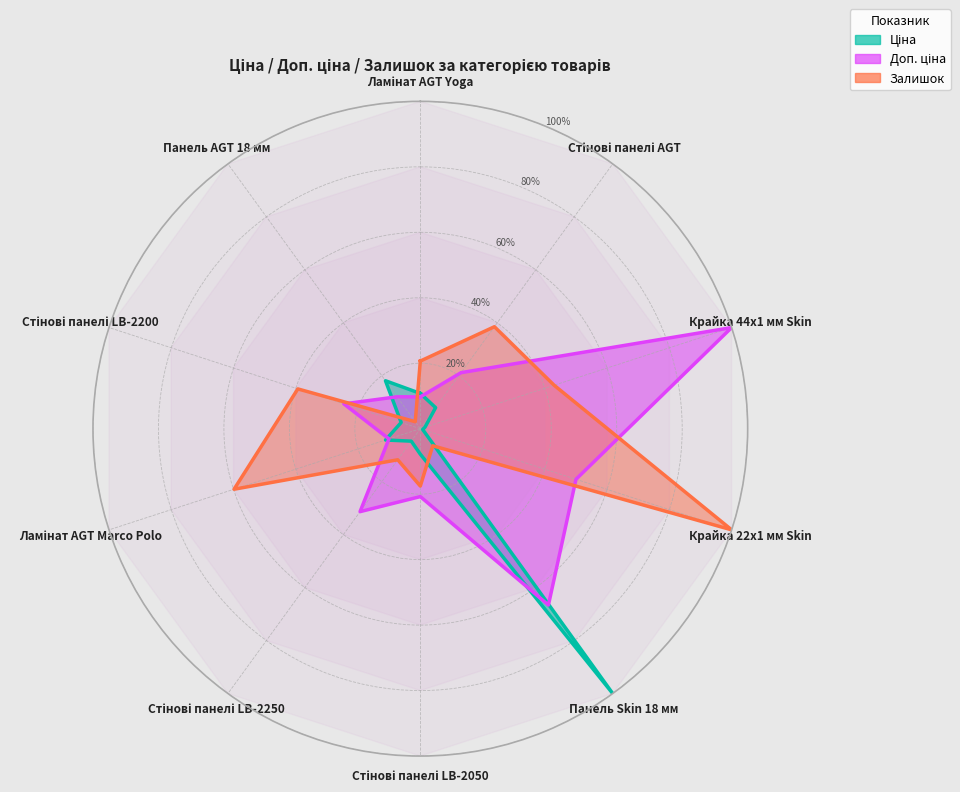

Which has a higher value, Крайка 44x1 мм Skin or Стінові панелі LB-2050?

Стінові панелі LB-2050